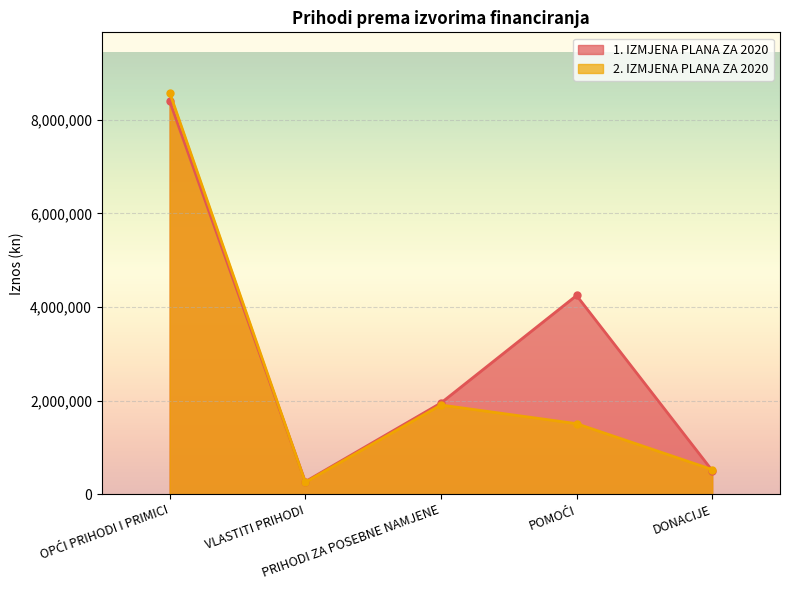

At which category is the sum across all series the highest?

OPĆI PRIHODI I PRIMICI